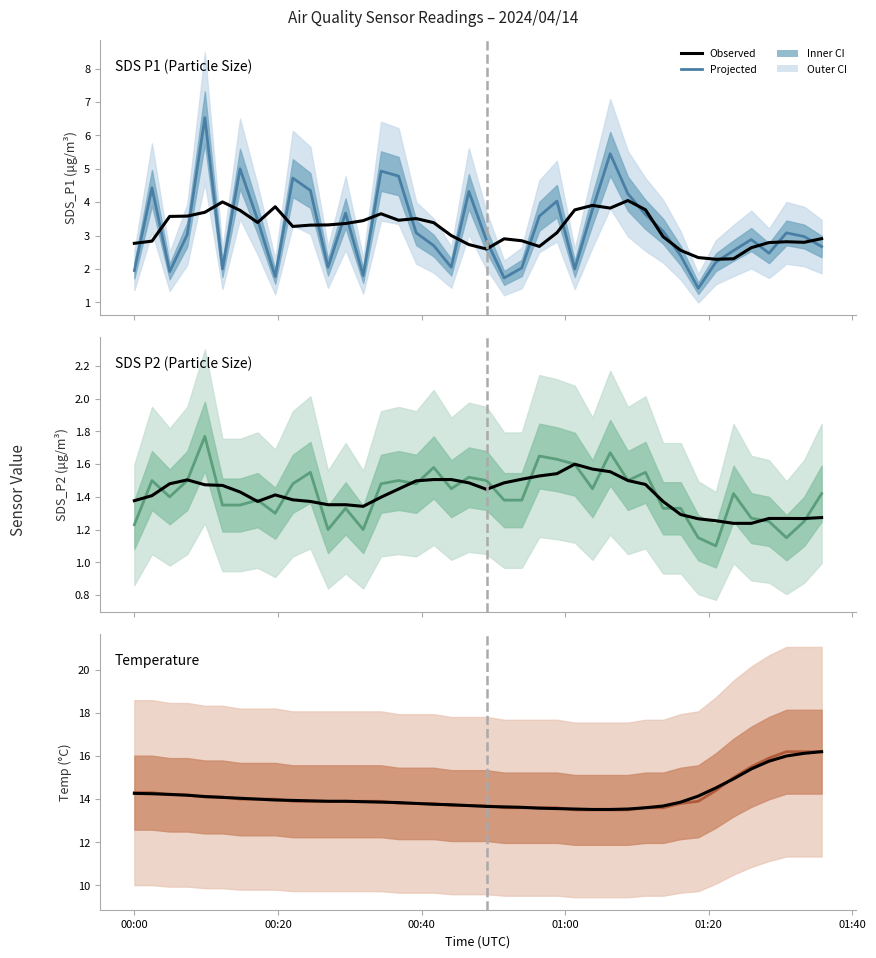

Rank the series by their maximum value, from highest to lowest.

Temp, Temp smoothed, SDS_P1, SDS_P1 smoothed, SDS_P2, SDS_P2 smoothed